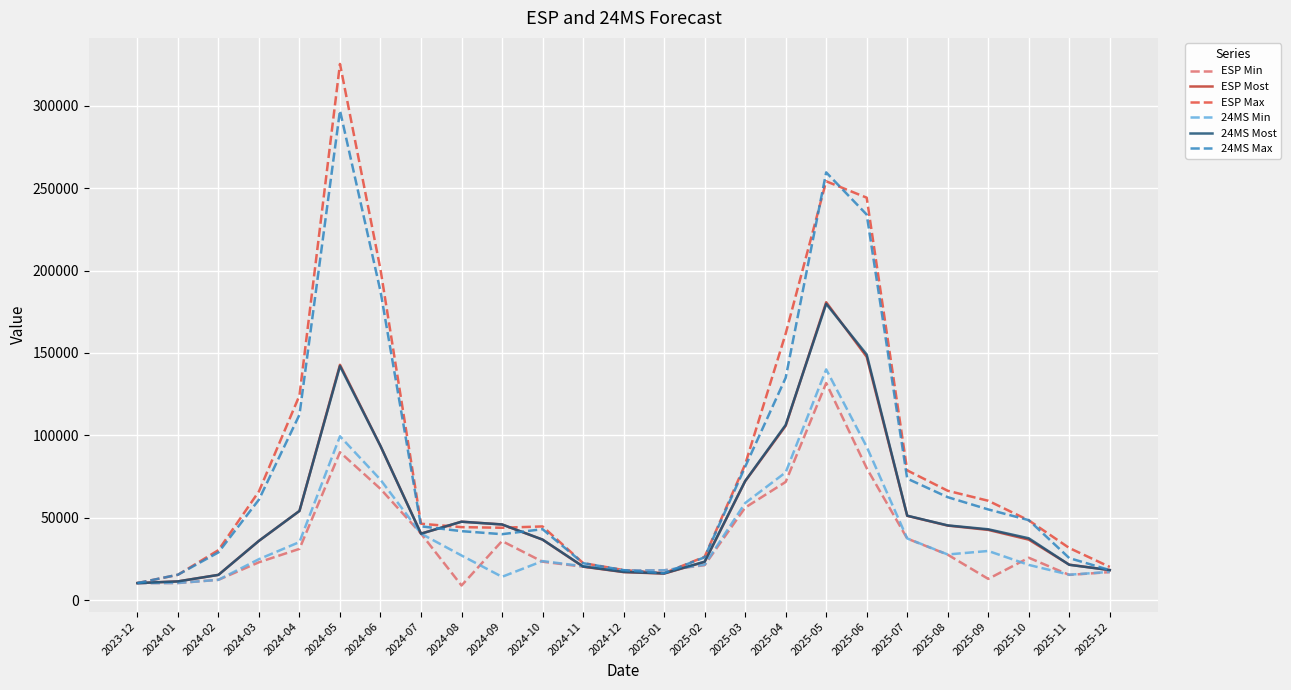

Between 2024-10 and 2025-04, which series saw the biggest shift?

ESP Max